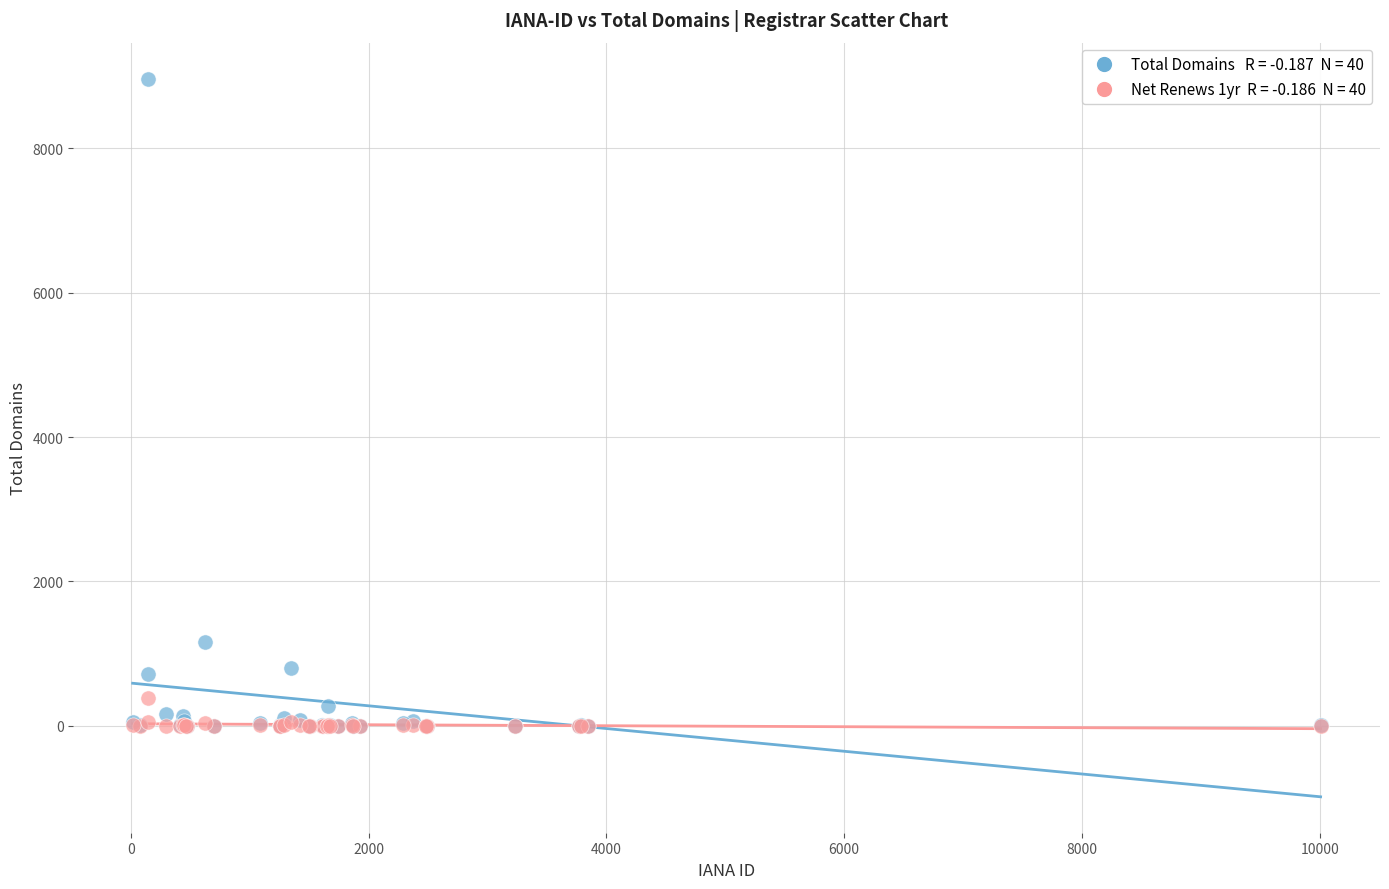

Across all series, what Y value is closest to 4484?

1162